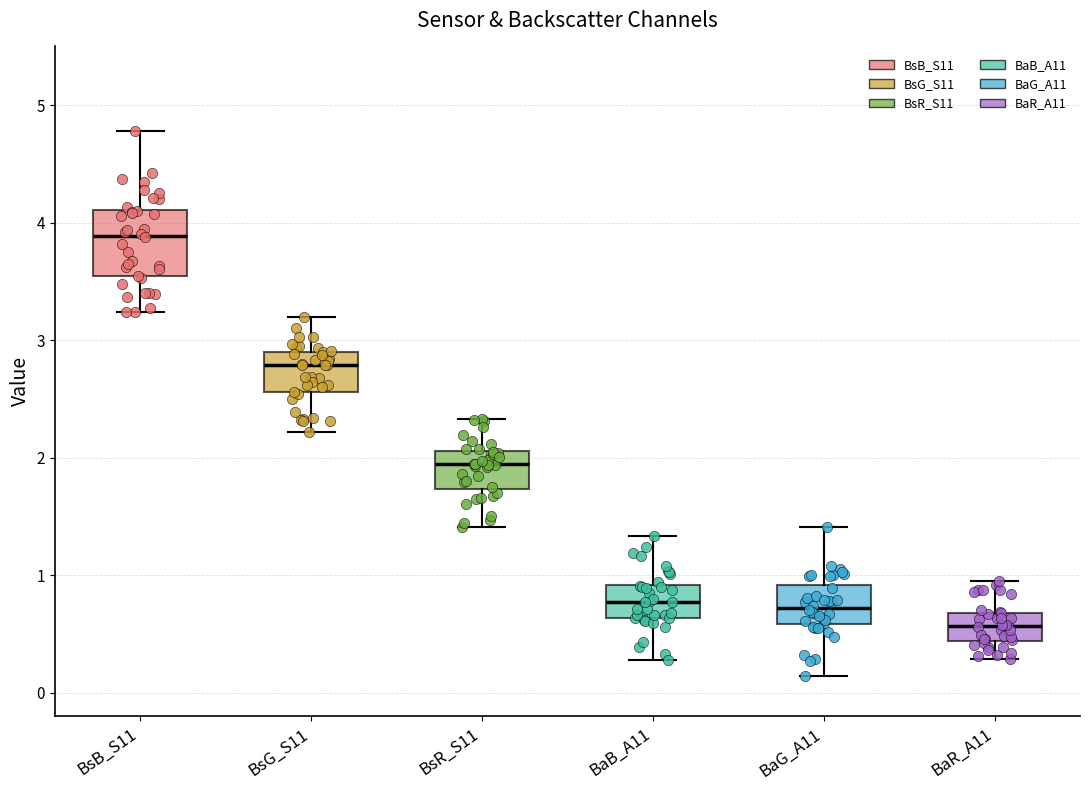

Where is the lower edge of the box for BaG_A11 on the y-axis? The values are not printed on the chart, so give them approximately, as read against the axis.

0.6